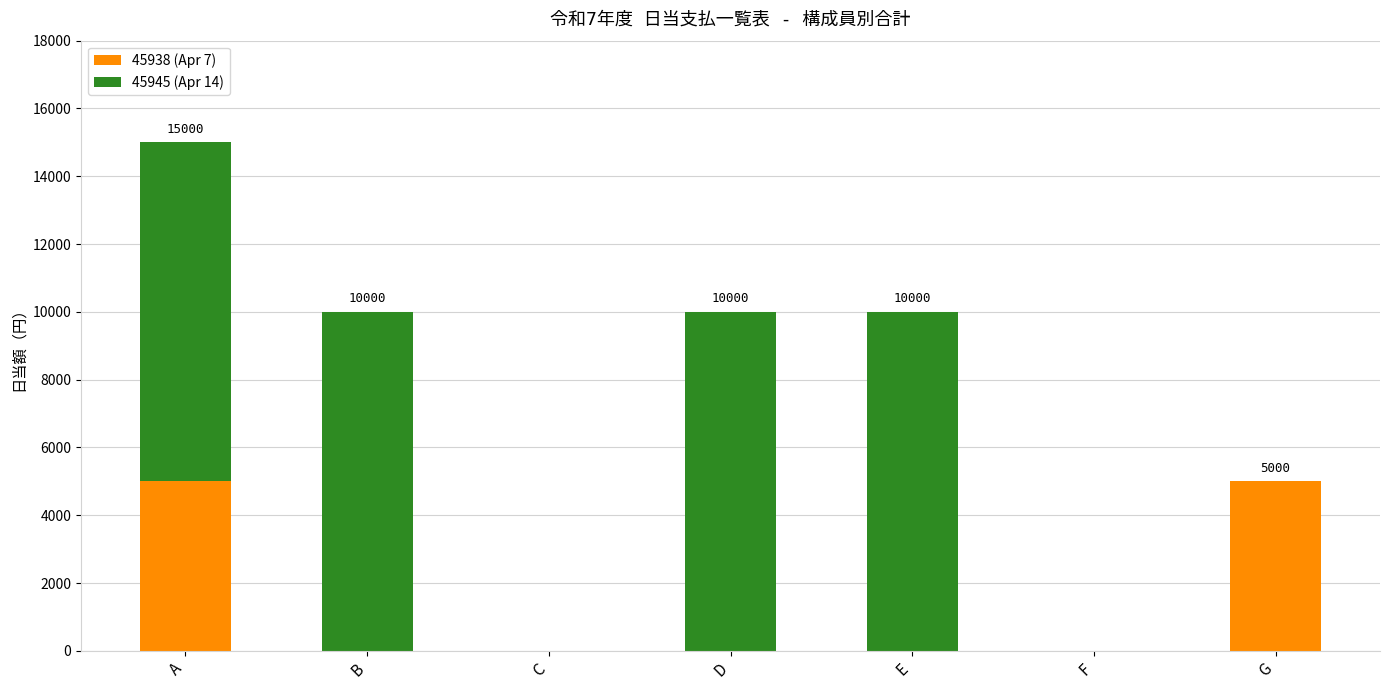

True or false: 45938 (Apr 7) has a value of 0 at F.

True